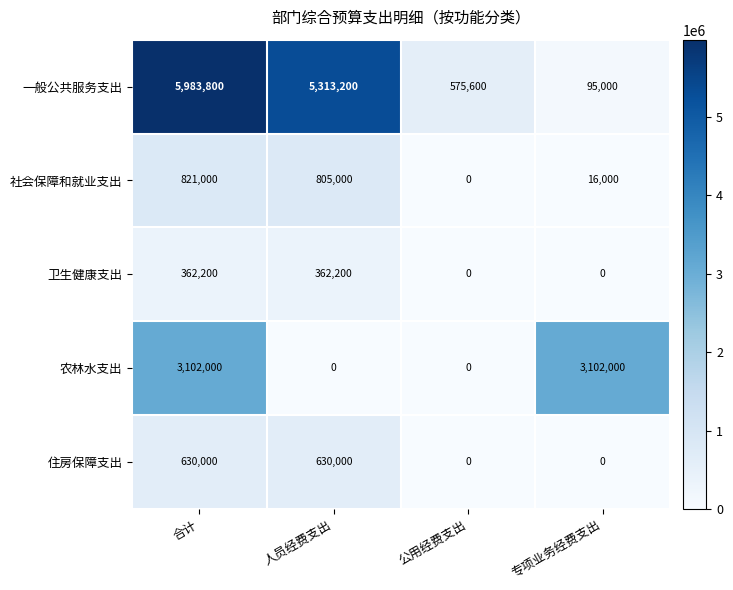

Rank the series by their maximum value, from highest to lowest.

一般公共服务支出, 农林水支出, 社会保障和就业支出, 住房保障支出, 卫生健康支出